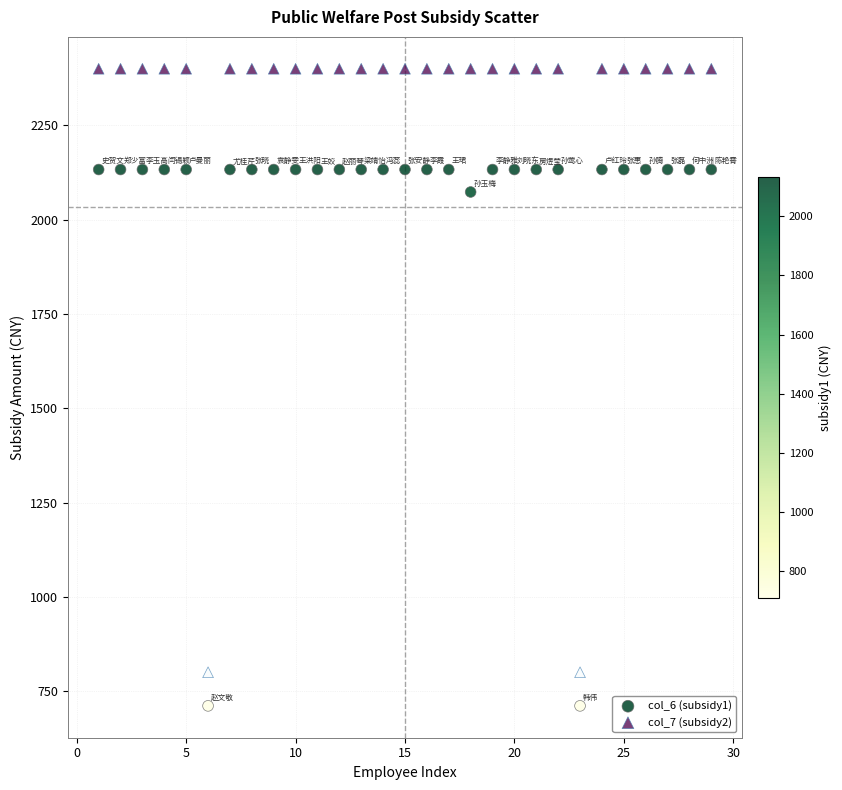

Which series has the largest Y range (max minus min)?

col_7 (subsidy2)